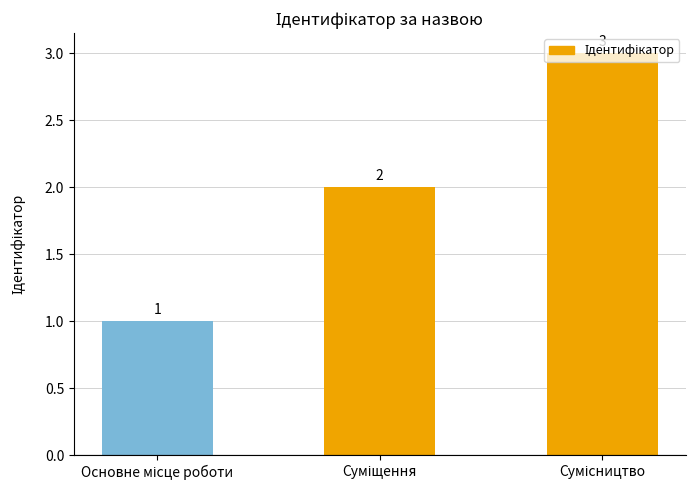

What is the maximum value shown in the chart?

3